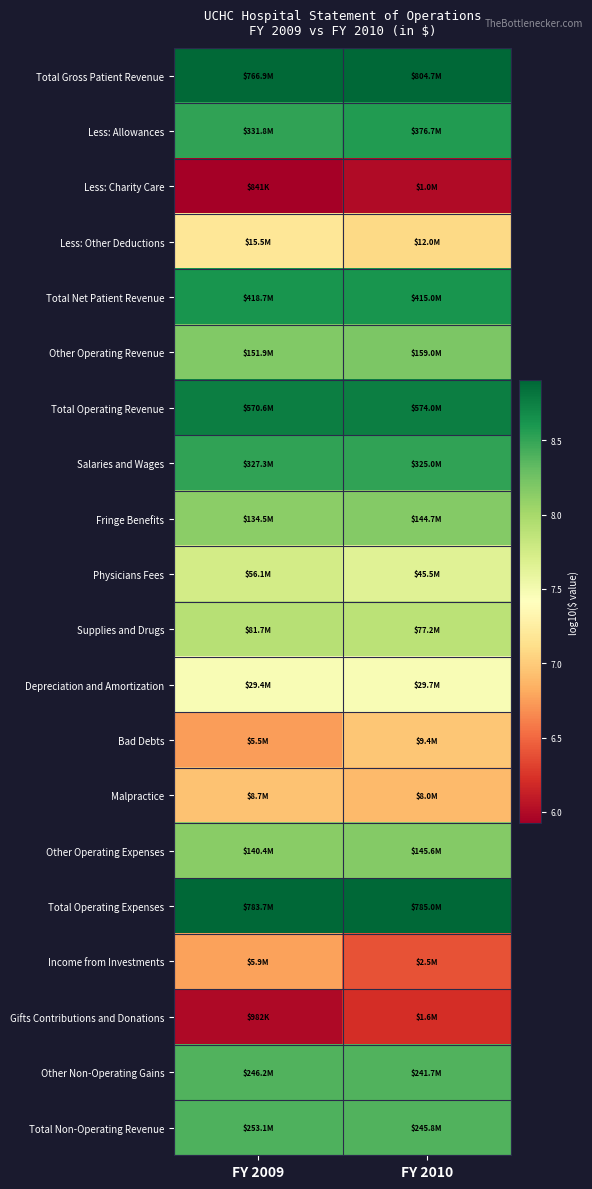

What is the spread (max minus min) of values at FY 2009?

3.0